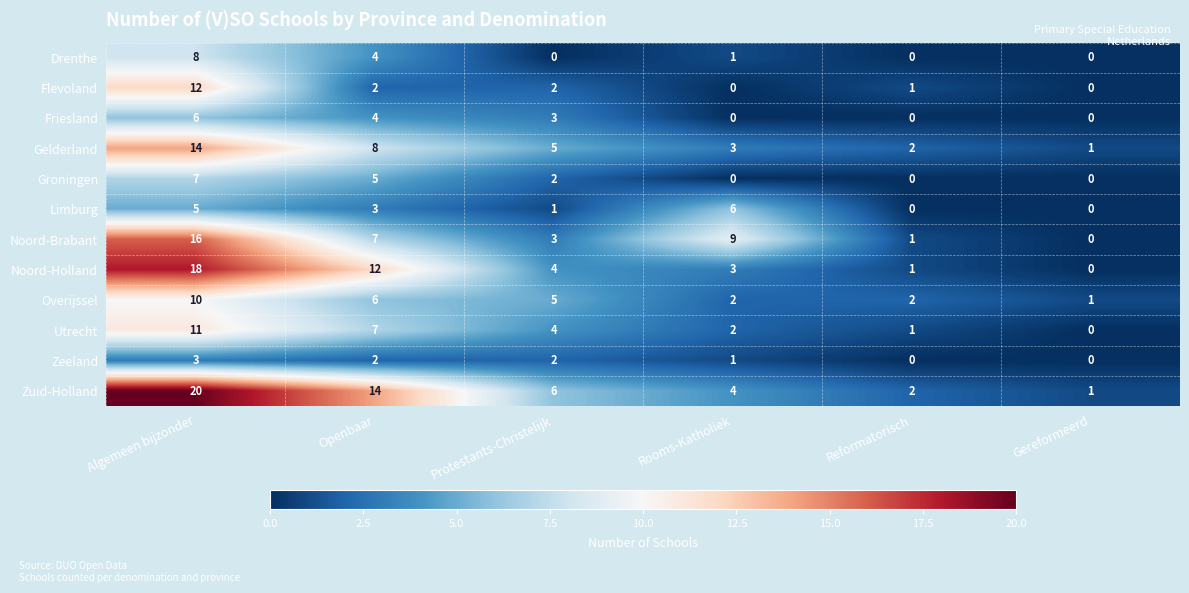

How many values in the Overijssel series are below 5?

3